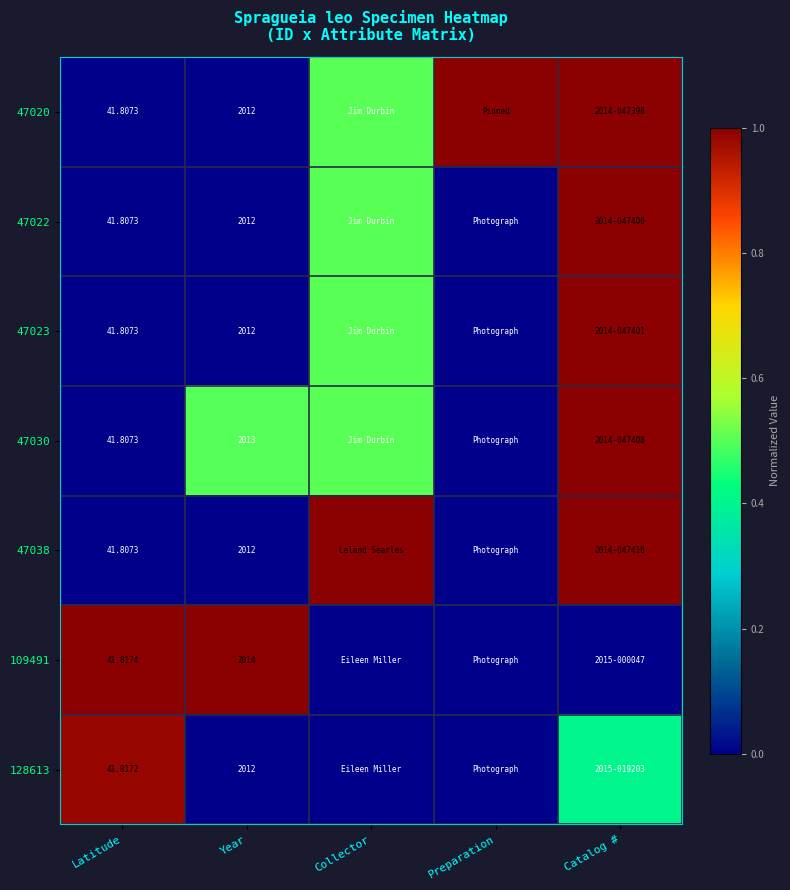

Which label corresponds to the largest value in the chart?

Preparation